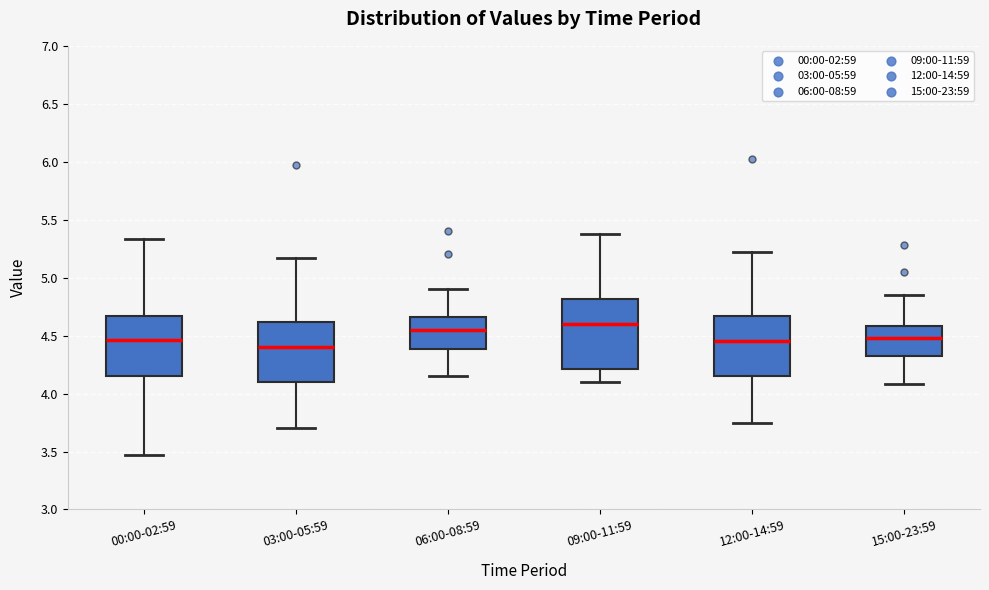

Reading left to right, read every box against the y-axis: the position of its median line, the range the box covers, and the ends of its whiskers. The values are not printed on the chart, so give them approximately, as read against the axis.

00:00-02:59: median 4.45, box 4.15 to 4.65, whiskers 3.45 to 5.35
03:00-05:59: median 4.40, box 4.10 to 4.60, whiskers 3.70 to 5.15
06:00-08:59: median 4.55, box 4.40 to 4.65, whiskers 4.15 to 4.90
09:00-11:59: median 4.60, box 4.20 to 4.80, whiskers 4.10 to 5.40
12:00-14:59: median 4.45, box 4.15 to 4.65, whiskers 3.75 to 5.20
15:00-23:59: median 4.50, box 4.35 to 4.60, whiskers 4.10 to 4.85